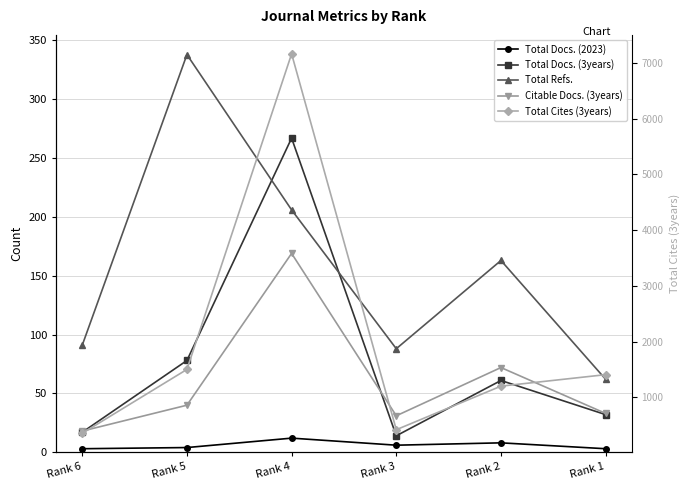

At which label does Total Cites (3years) reach its peak?

Rank 4